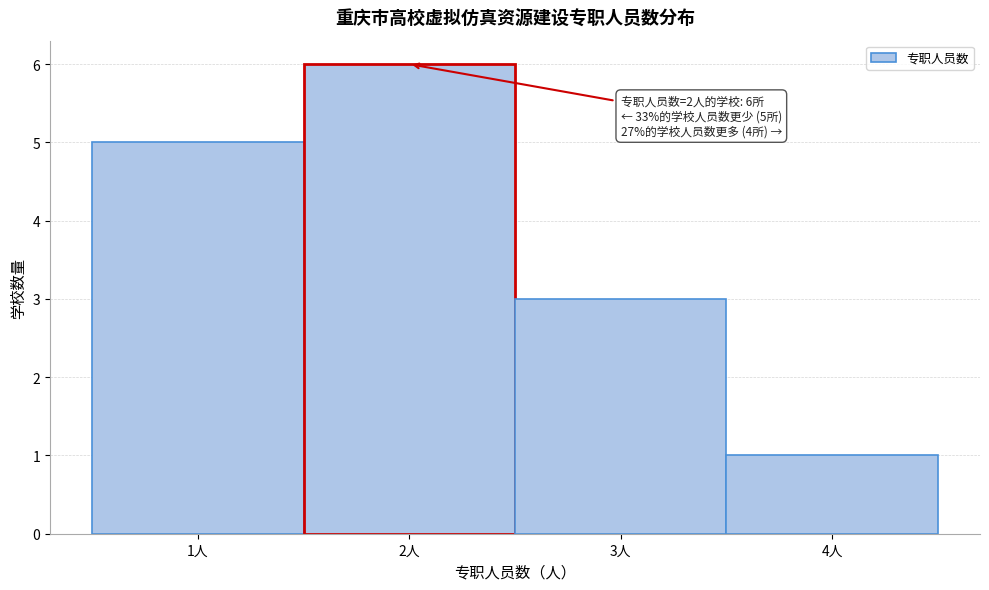

Which range on the x-axis has the tallest bar?

1.5 to 2.5